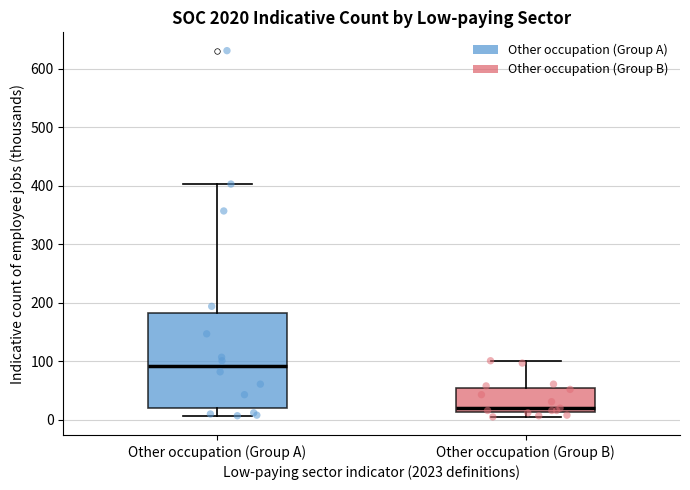

Reading left to right, transcribe this box plot: for each box, give where its median line is, the range the box spans, and where its two whiskers end, as read against the y-axis. The values are not printed on the chart, so give them approximately, as read against the axis.

Other occupation (Group A): median 90, box 20 to 180, whiskers 10 to 400
Other occupation (Group B): median 20, box 10 to 60, whiskers 10 (just below the box's lower edge) to 100